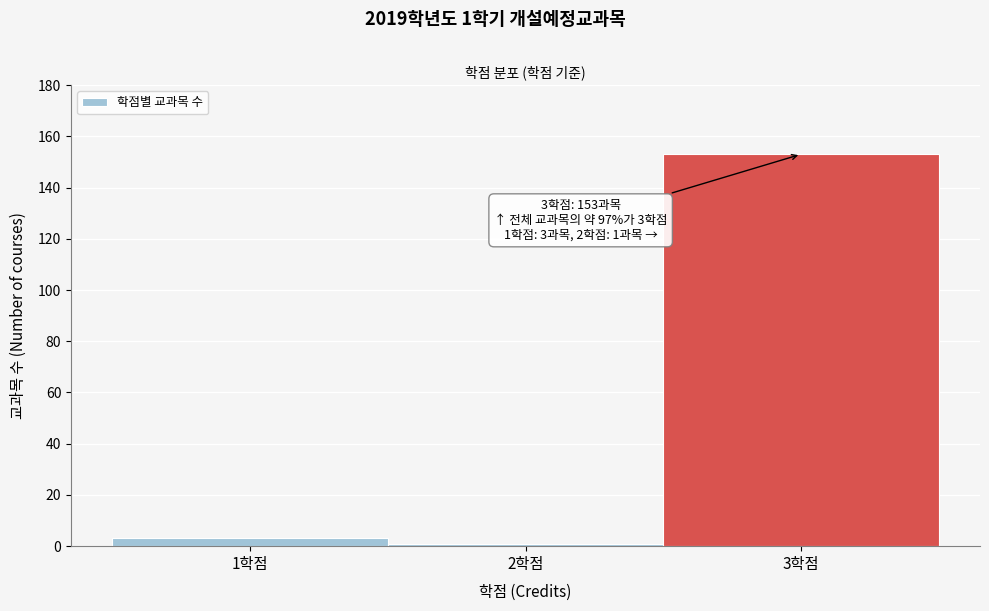

Which range on the x-axis has the tallest bar?

2.5 to 3.5